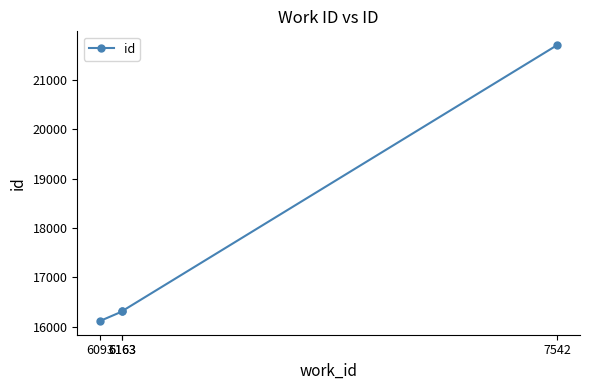

What is the maximum value shown in the chart?

21702